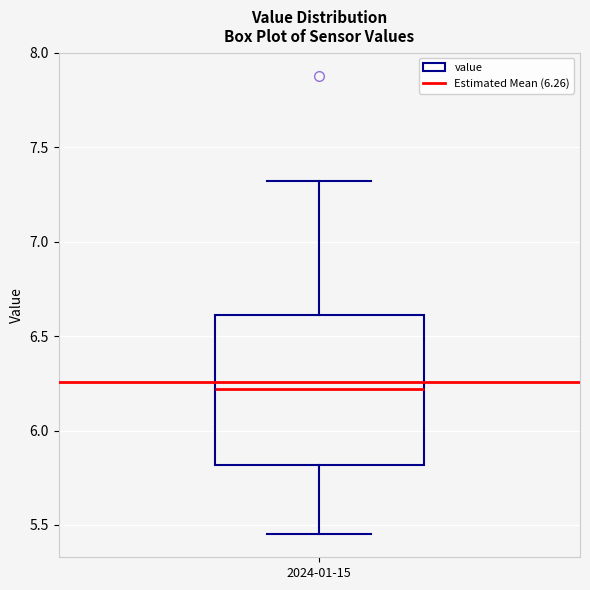

Transcribe this box plot: give where the median line is, the range the box spans, and where the two whiskers end, as read against the y-axis. The values are not printed on the chart, so give them approximately, as read against the axis.

median 6.20, box 5.80 to 6.60, whiskers 5.45 to 7.30